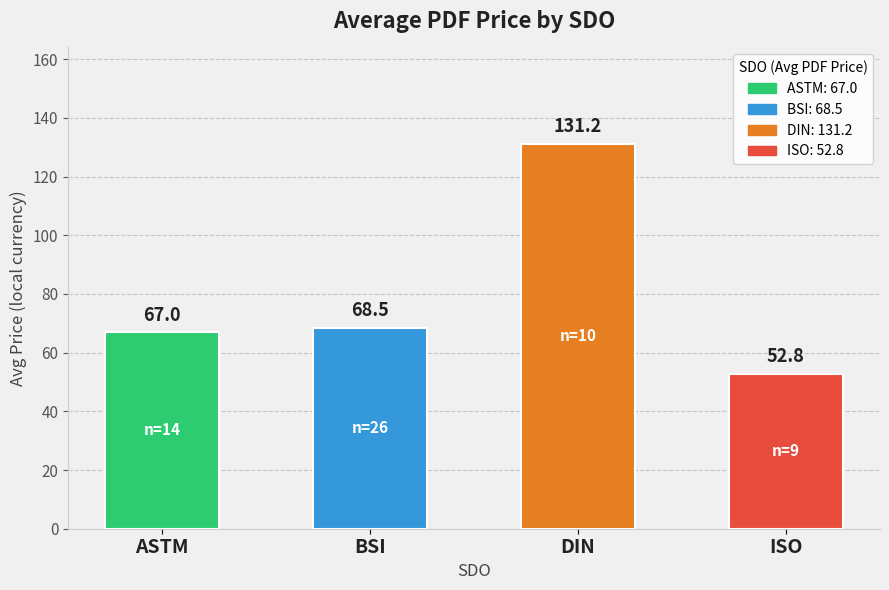

Reading left to right, list all the values displayed in this chart.

ASTM=67.0	BSI=68.5	DIN=131.2	ISO=52.8